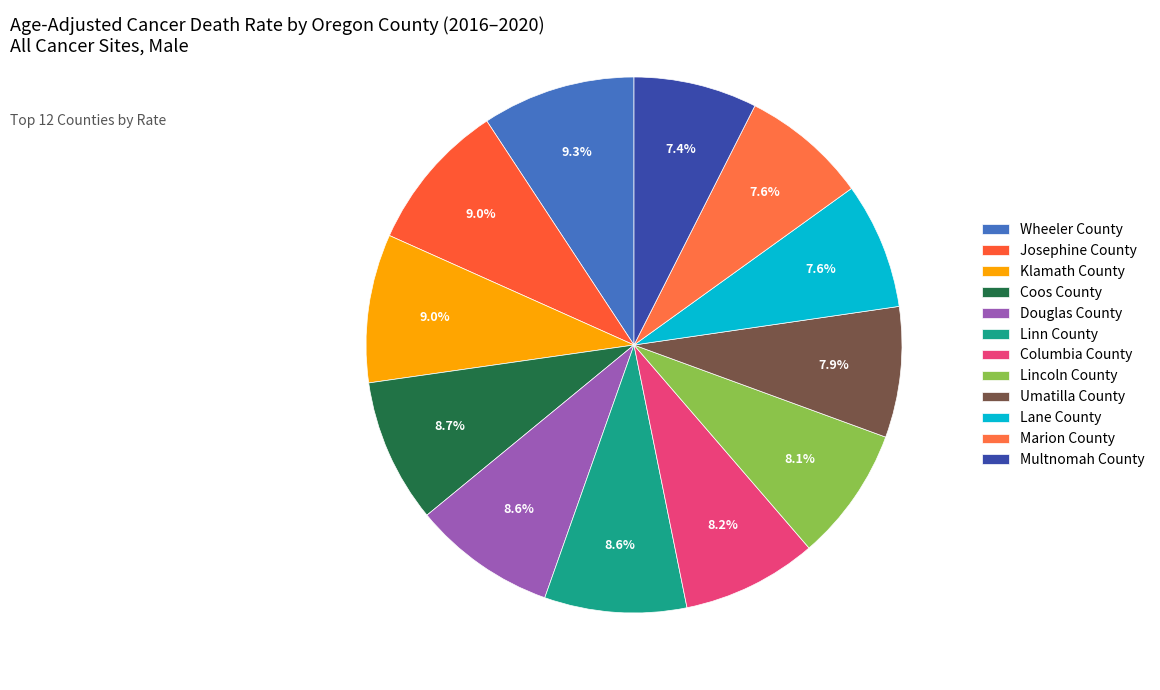

To the nearest percent, what is the difference between the largest and smallest slice percentages?

2%